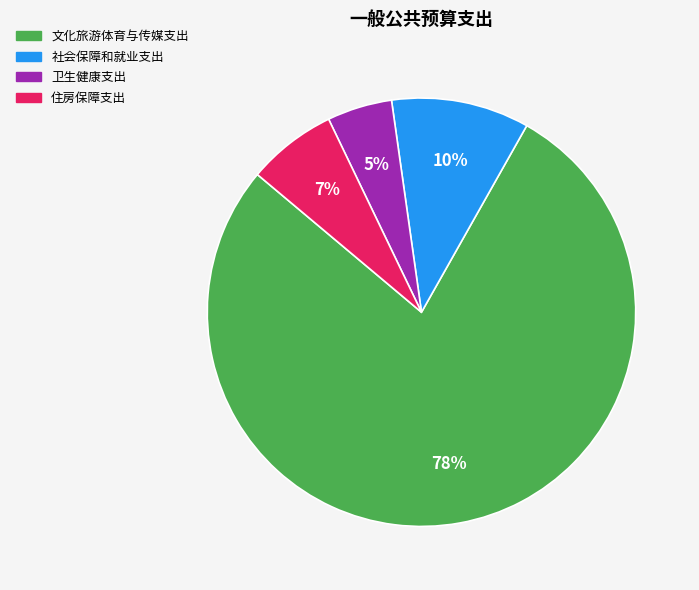

Rank the categories by value from highest to lowest.

文化旅游体育与传媒支出, 社会保障和就业支出, 住房保障支出, 卫生健康支出